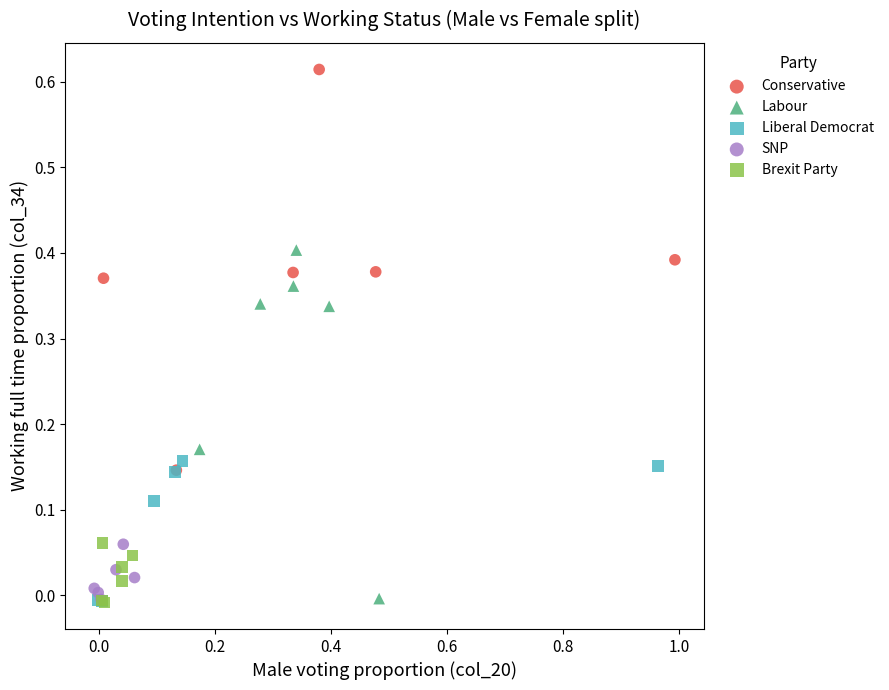

Which series has the widest spread of Y values?

Conservative